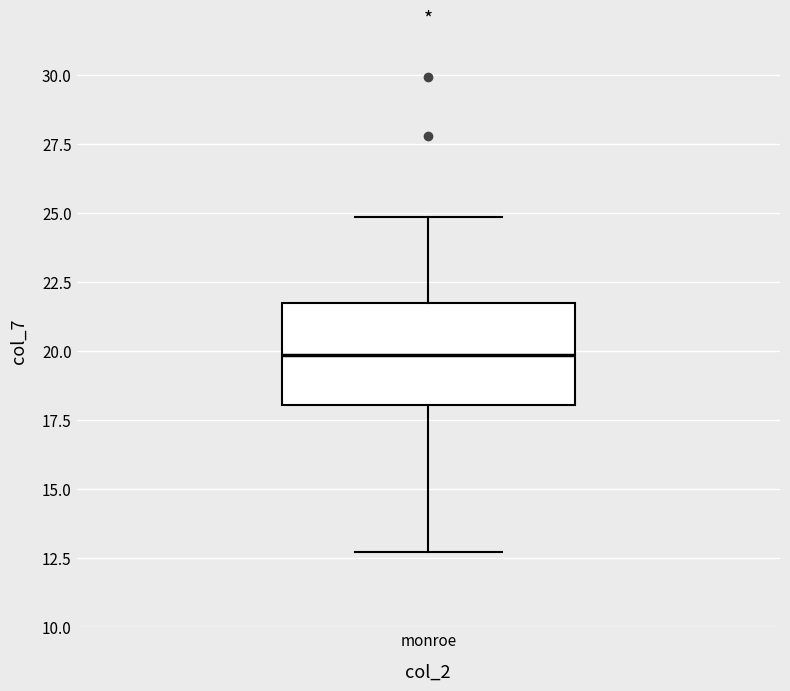

Where does the lower whisker of the box for monroe end on the y-axis? The values are not printed on the chart, so give them approximately, as read against the axis.

12.5